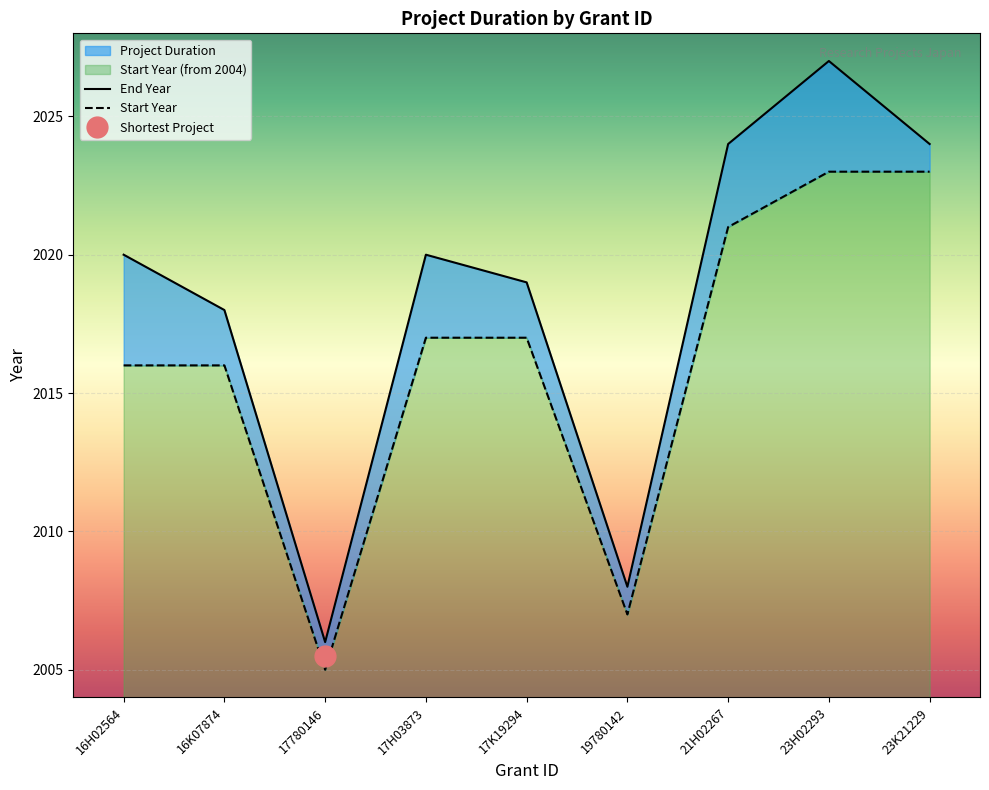

What is the maximum value for End Year?

2027